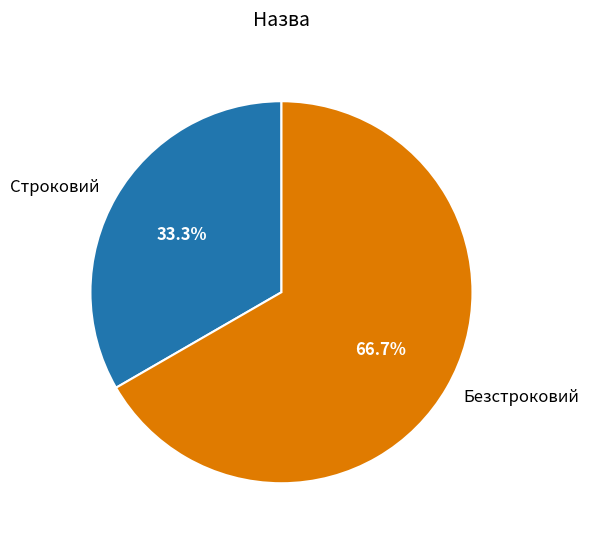

Rank the categories by value from lowest to highest.

Строковий, Безстроковий